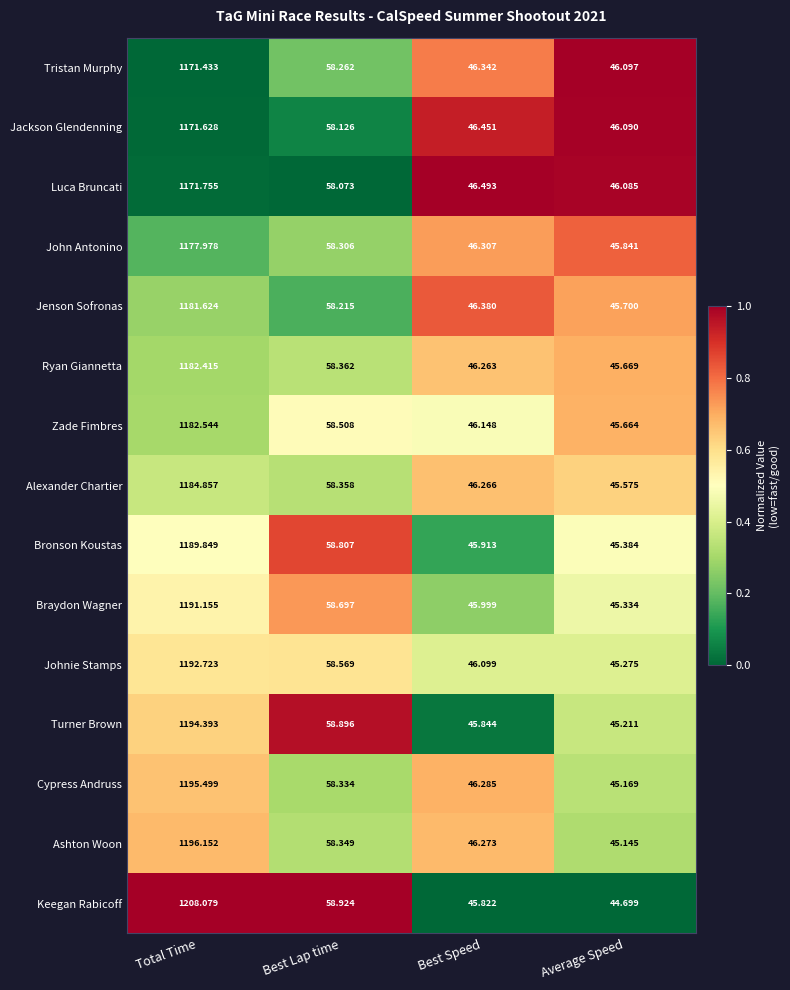

List the series in order of their peak value, highest first.

Keegan Rabicoff, Ashton Woon, Cypress Andruss, Turner Brown, Johnie Stamps, Braydon Wagner, Bronson Koustas, Alexander Chartier, Zade Fimbres, Ryan Giannetta, Jenson Sofronas, John Antonino, Luca Bruncati, Jackson Glendenning, Tristan Murphy